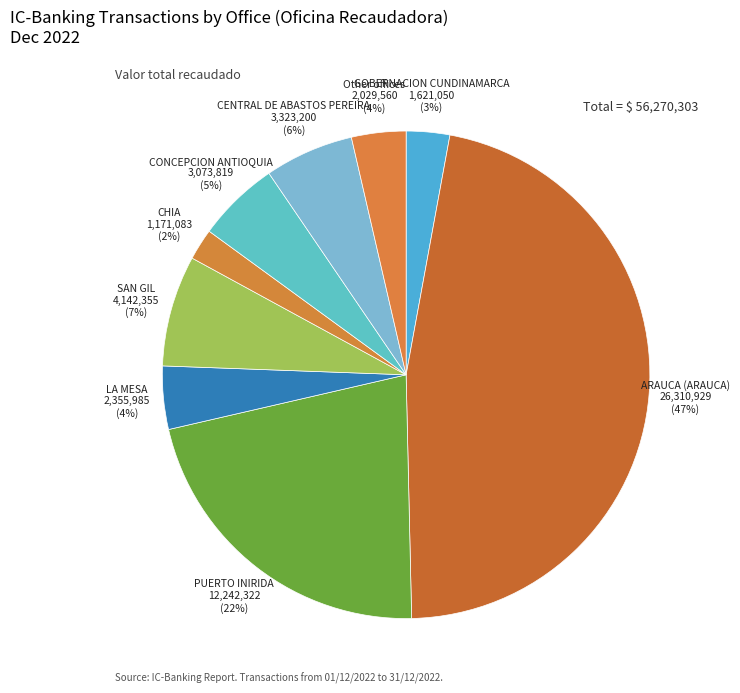

To the nearest percent, what portion does LA MESA represent?

4%